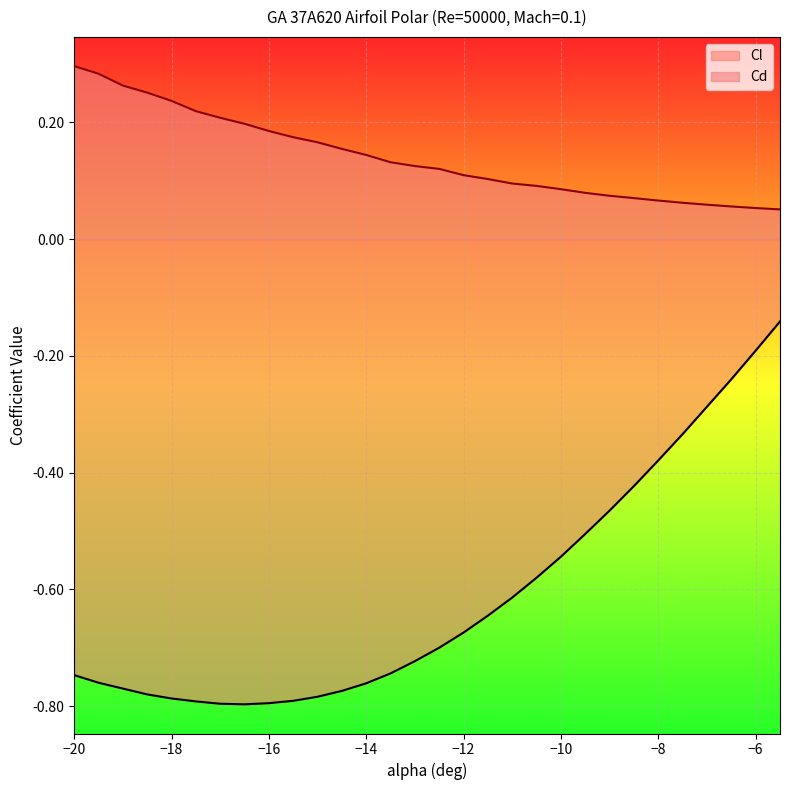

True or false: Cl and Cd intersect in this chart.

False